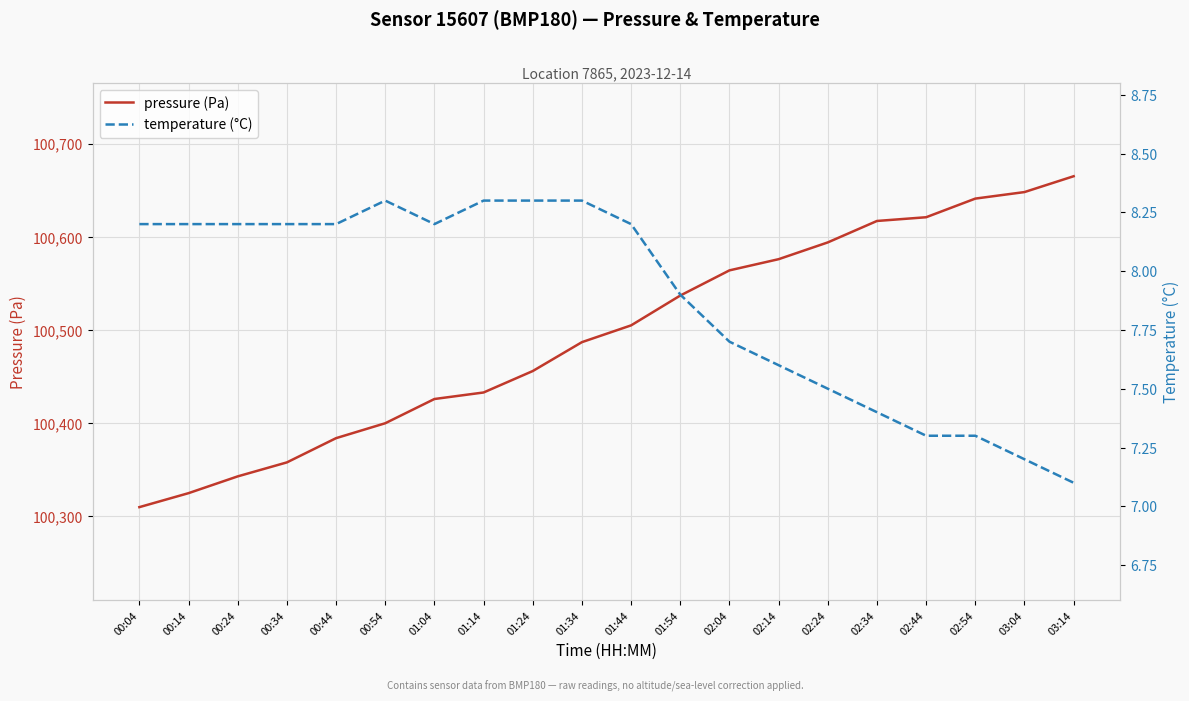

How many values in the pressure (Pa) series are below 100505?

10